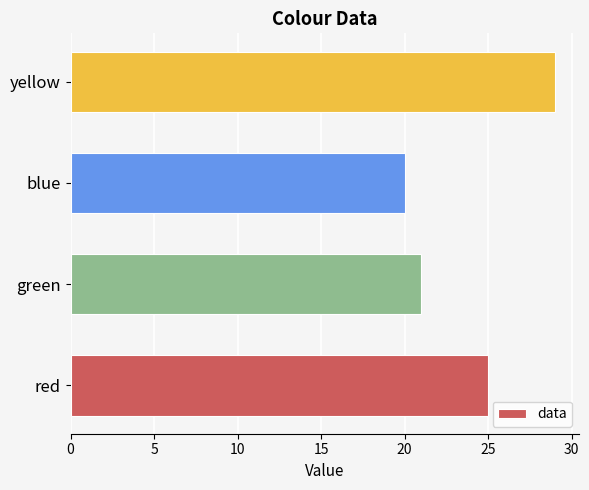

List the labels in order of value, largest first.

yellow, red, green, blue